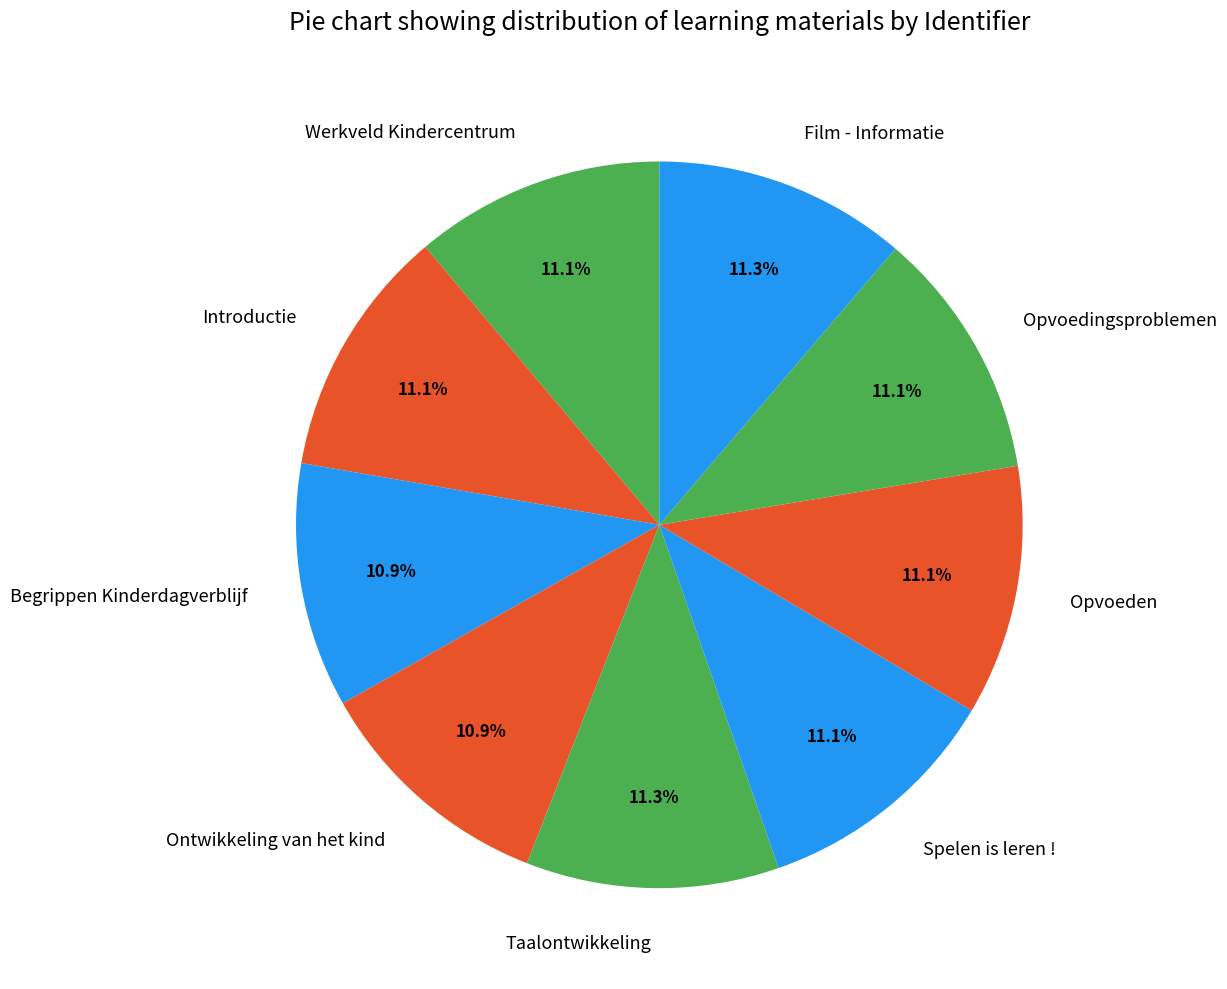

What percentage is NOT represented by Taalontwikkeling?

88.7%